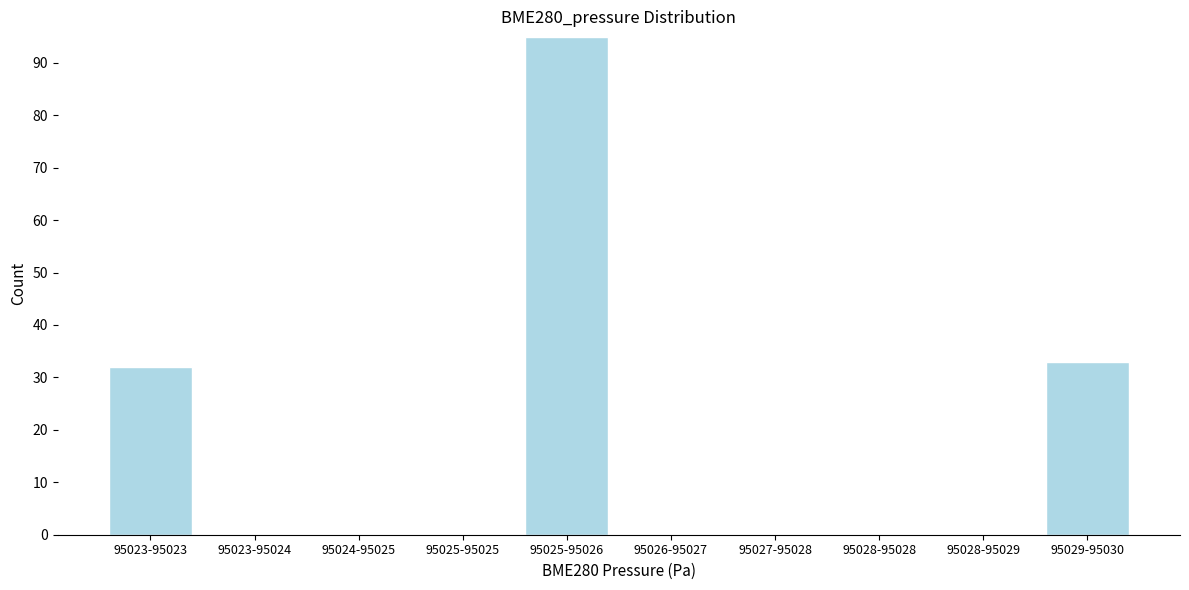

Reading left to right, what are all the values shown in this chart?

95023-95023=32	95023-95024=0	95024-95025=0	95025-95025=0	95025-95026=95	95026-95027=0	95027-95028=0	95028-95028=0	95028-95029=0	95029-95030=33